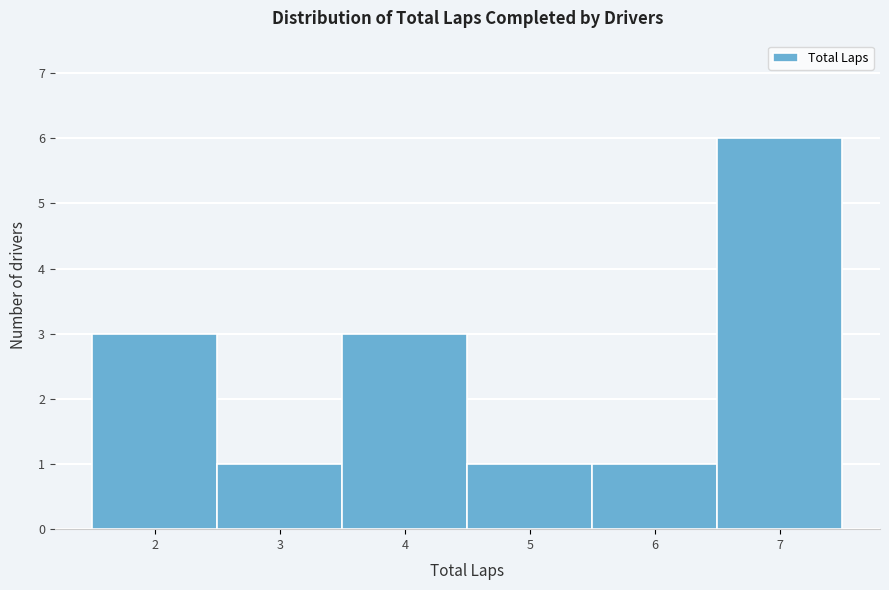

How tall is the bar that spans 4.5 to 5.5 on the x-axis? The values are not printed on the chart, so give them approximately, as read against the axis.

1